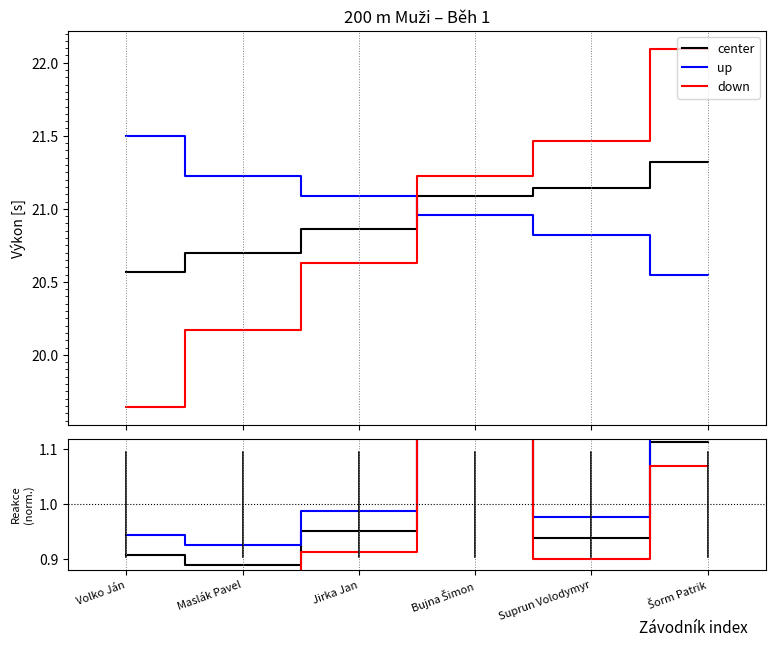

Is the value of down at Šorm Patrik greater than the value of center at Suprun Volodymyr?

Yes